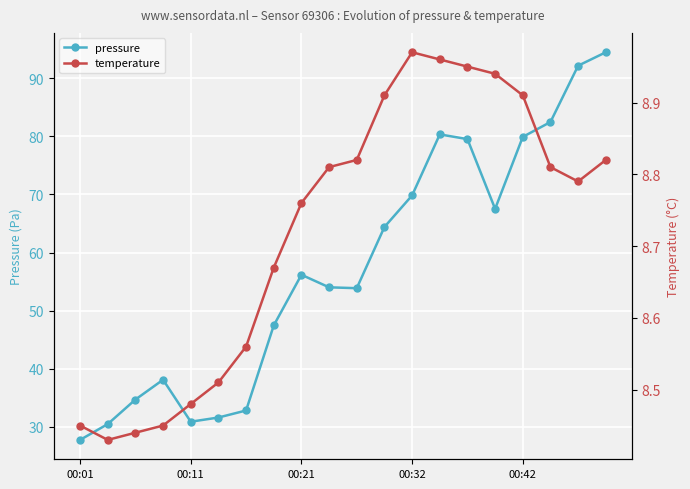

What is the approximate value of pressure at 15?

67.5